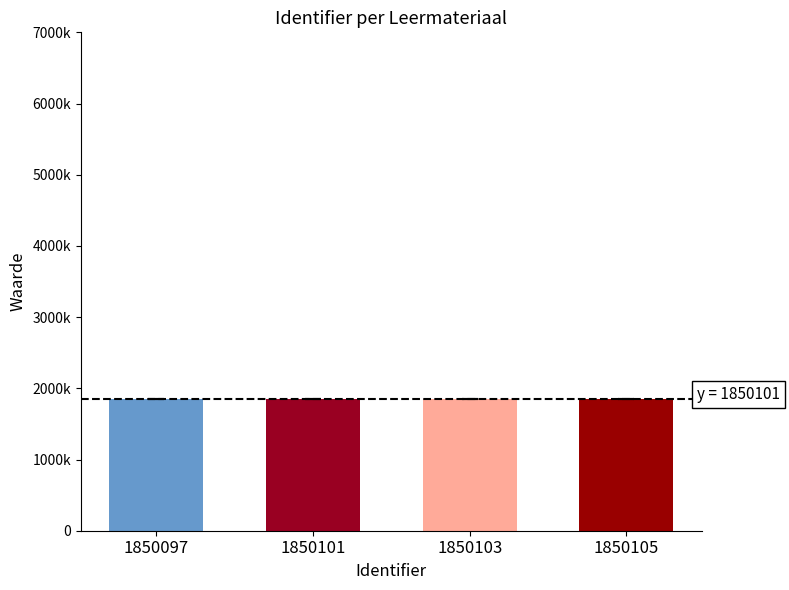

Does the chart contain any negative values?

No